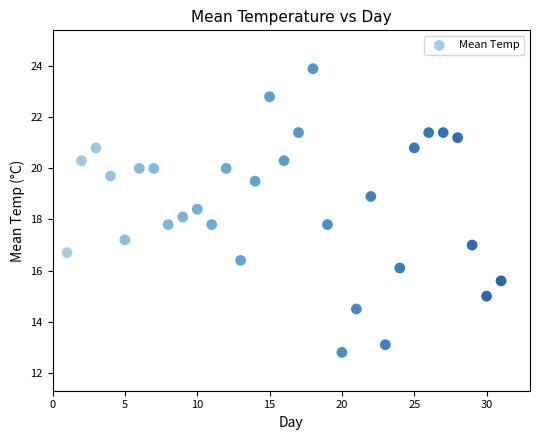

What is the range of Y values (max minus min)?

11.1